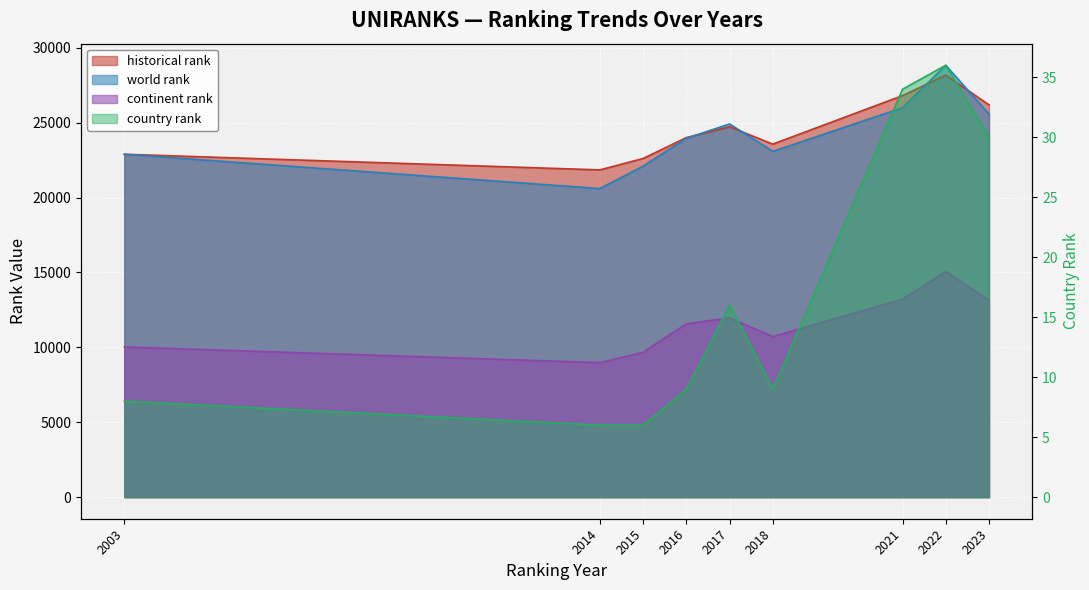

Where is the first local minimum for historical rank?

2014